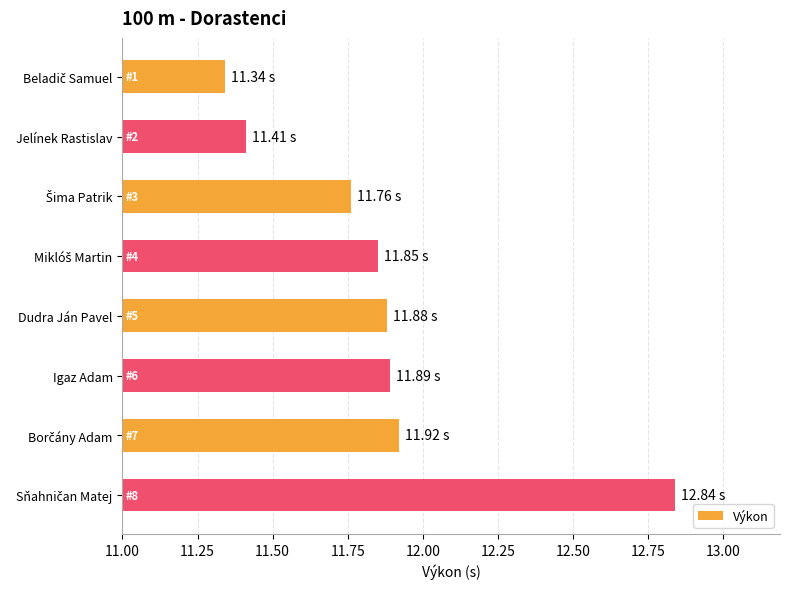

How many categories are shown in the chart?

8